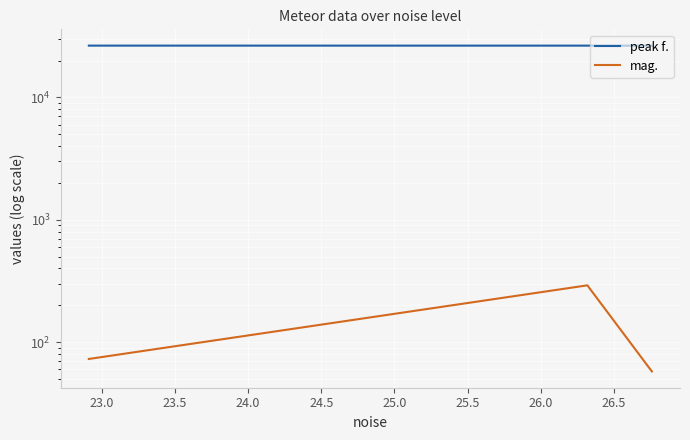

Which has a higher value, 23.5 or 23.0?

23.0